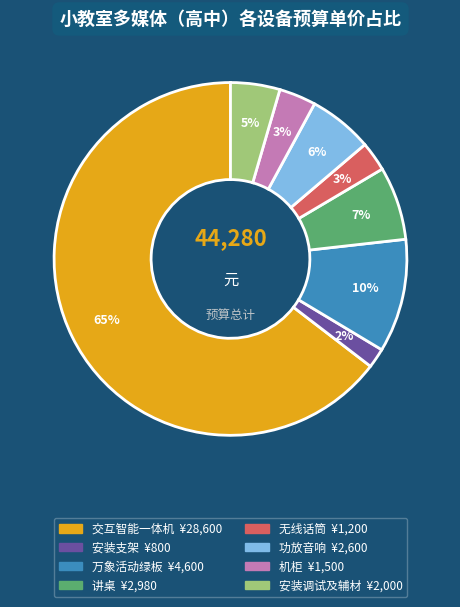

Which slice is the largest?

交互智能一体机